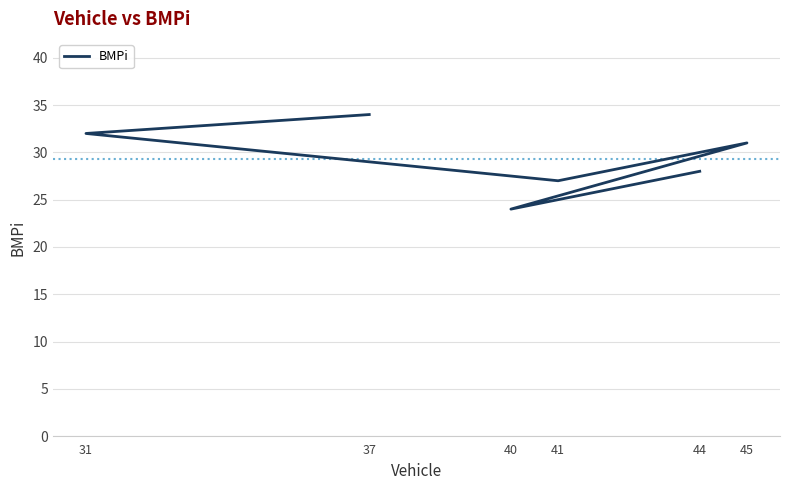

What is the sum of all values?

176